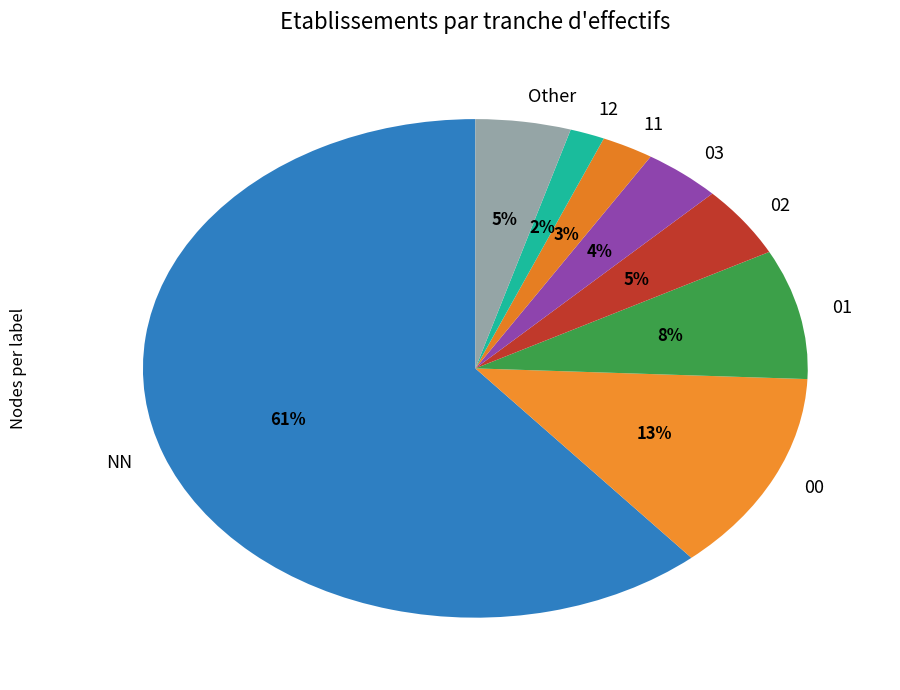

Does NN account for over 50% of the chart?

Yes